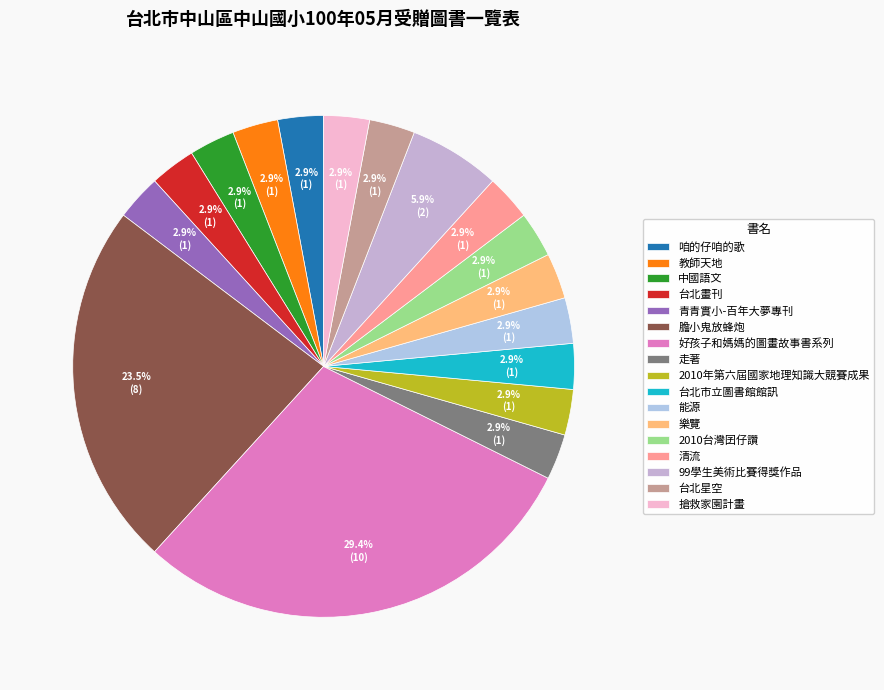

Which has a higher value, 好孩子和媽媽的圖畫故事書系列 or 99學生美術比賽得獎作品?

好孩子和媽媽的圖畫故事書系列